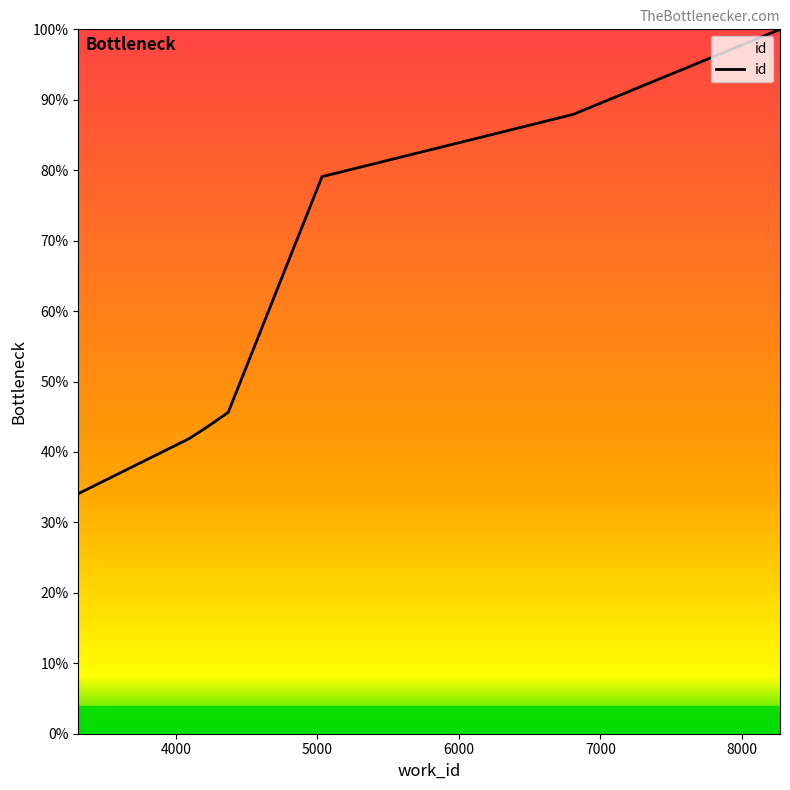

What is the smallest value displayed?

34.1